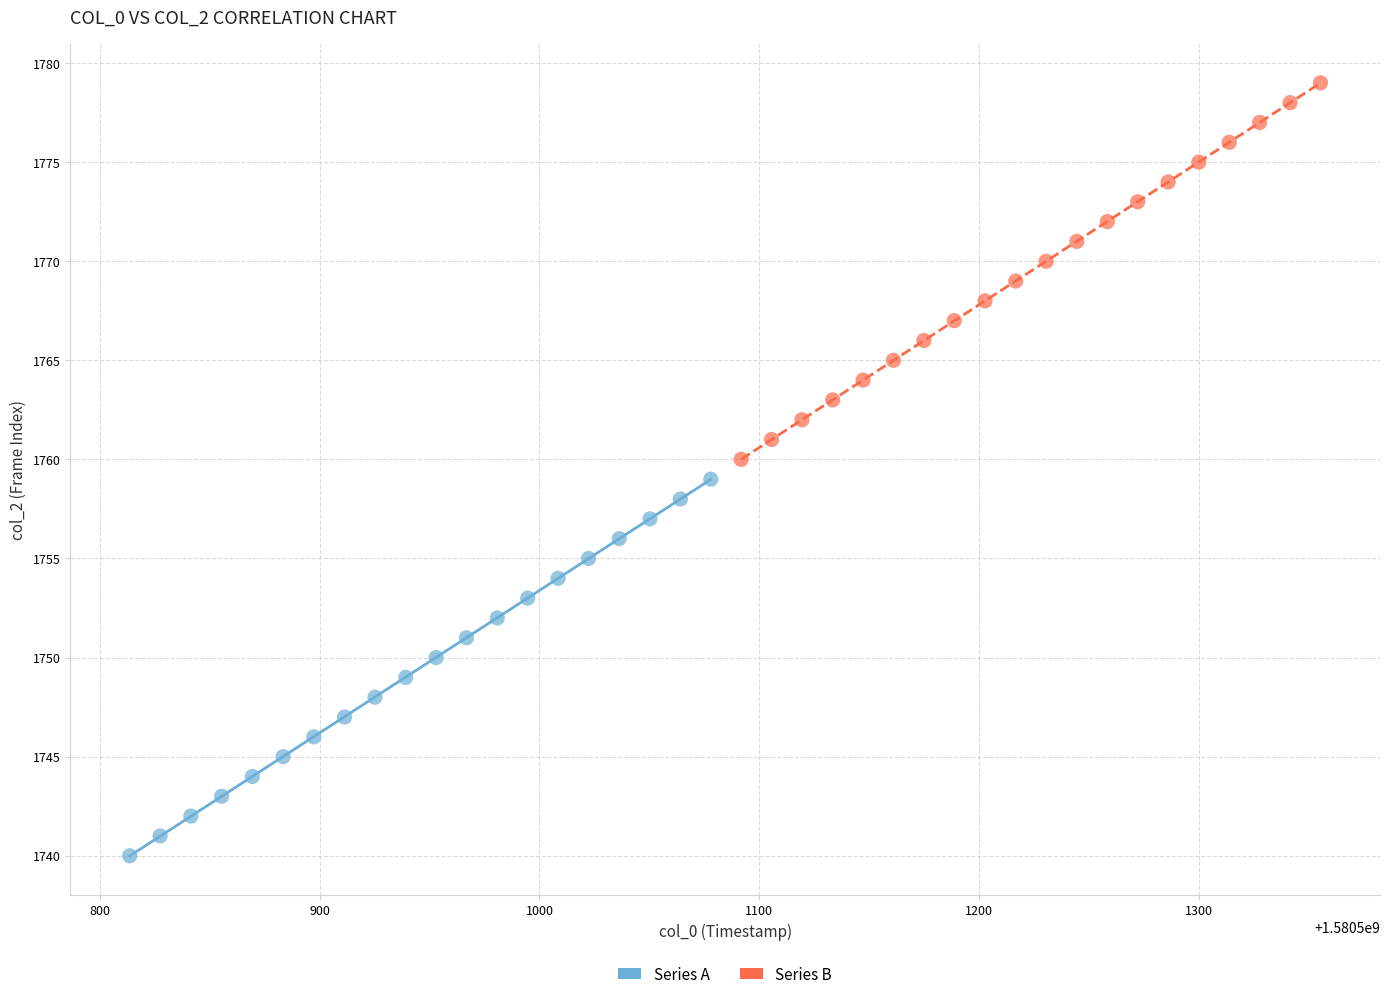

Which series contains the highest Y value?

Series B